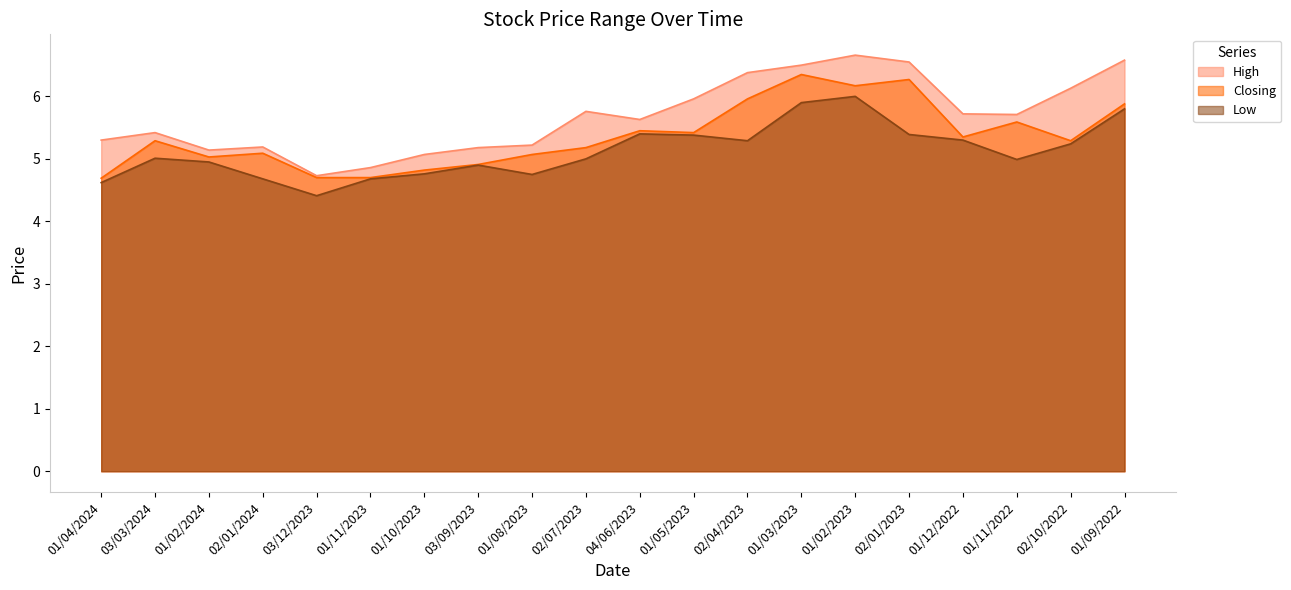

At which label does High reach its minimum?

03/12/2023